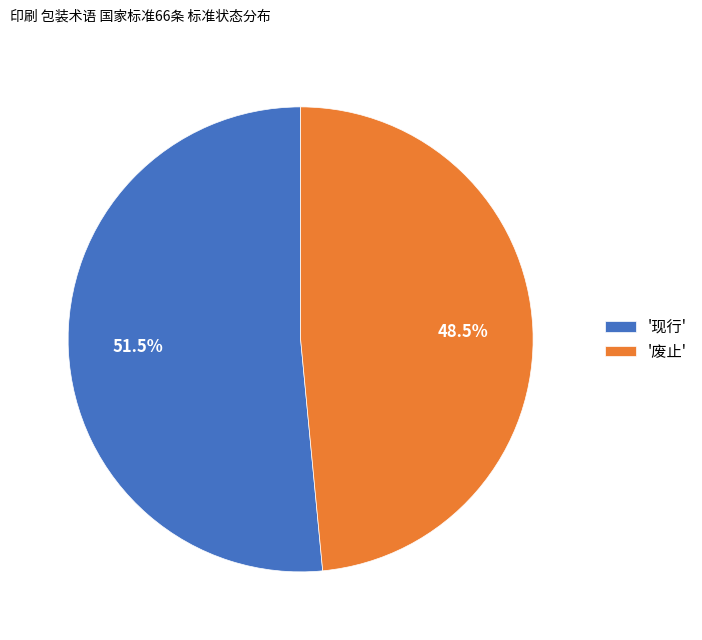

Combined, do '现行' and '废止' account for over 50%?

Yes